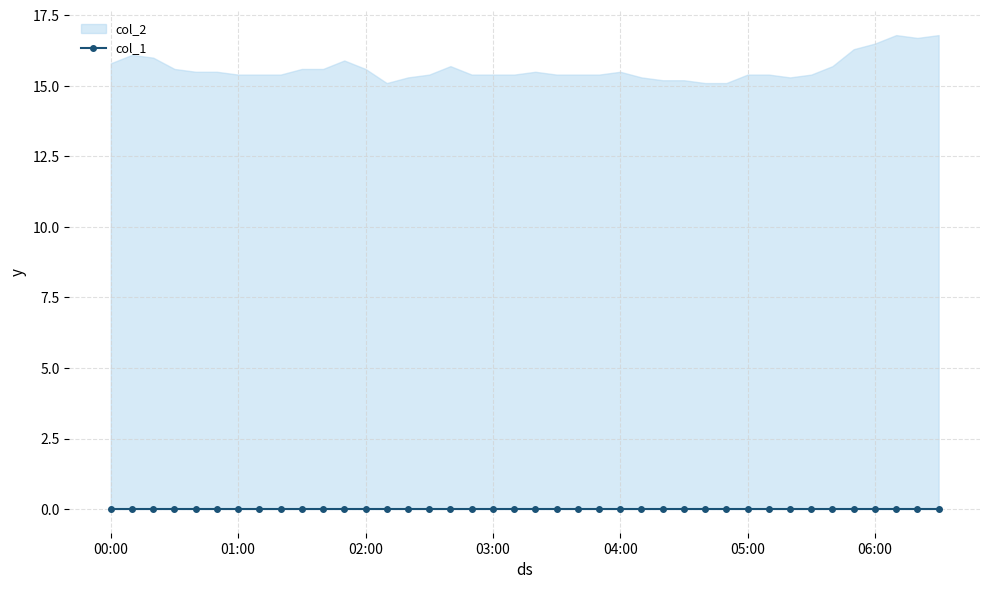

Between 2024/06/06 00:00:00 and 2024/06/06 03:40:00, which series saw the biggest shift?

col_2